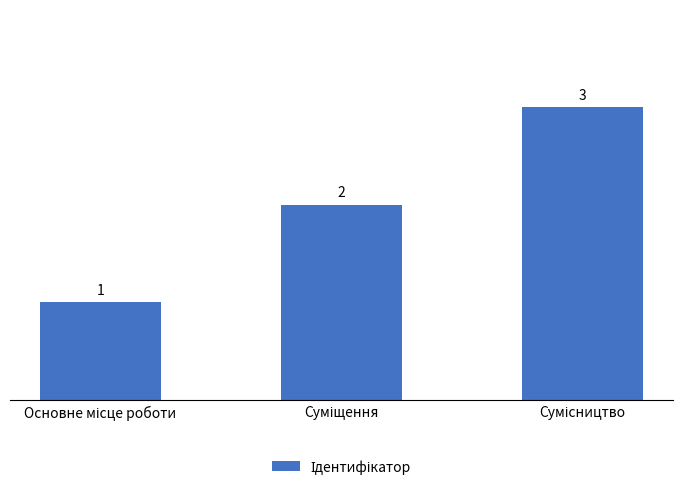

What is the sum of all values?

6